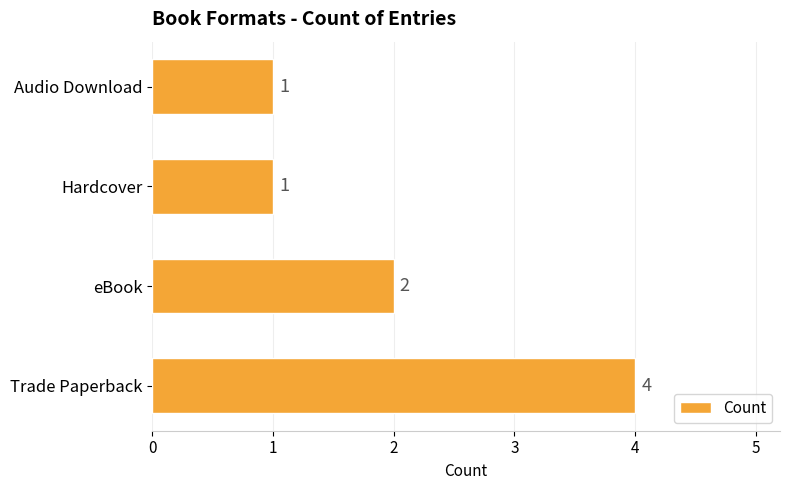

The chart shows a value of 4 at Trade Paperback. True or false?

True